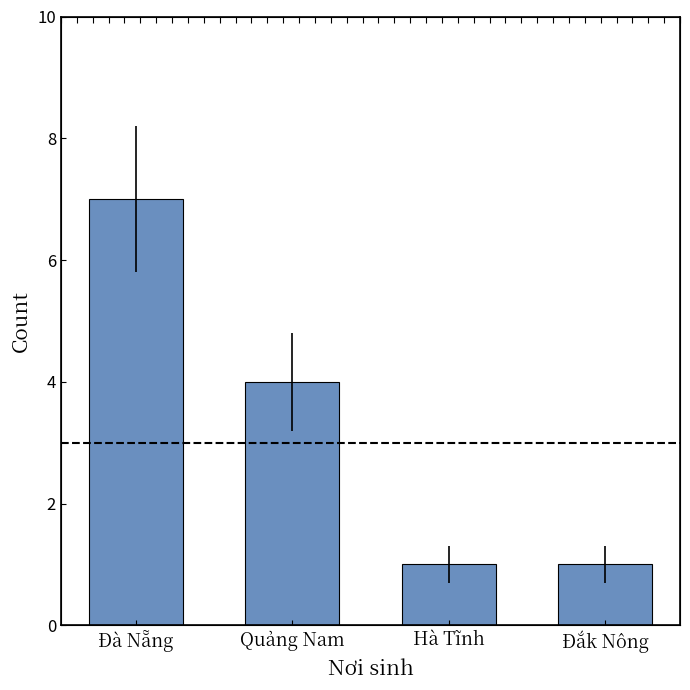

The chart shows a value of 4 at Quảng Nam. True or false?

True